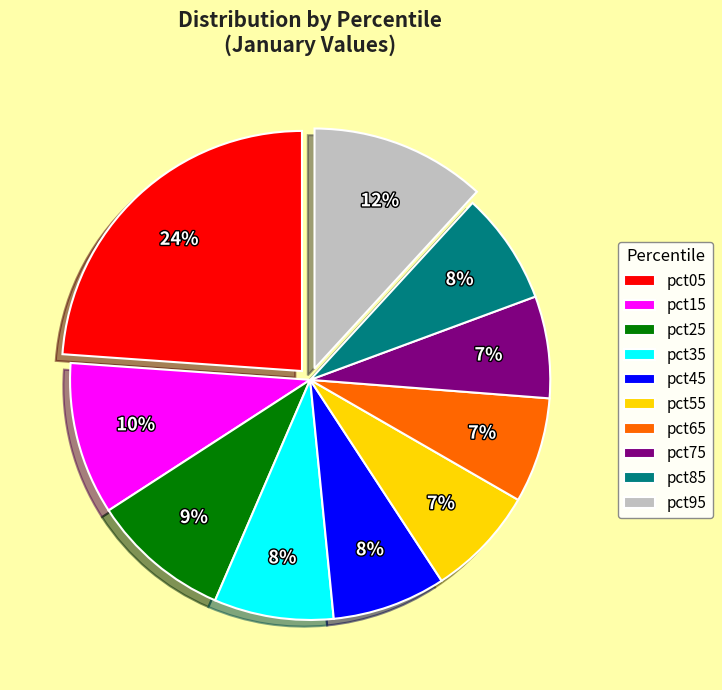

Is it true that pct75 is 1% of the pie?

False